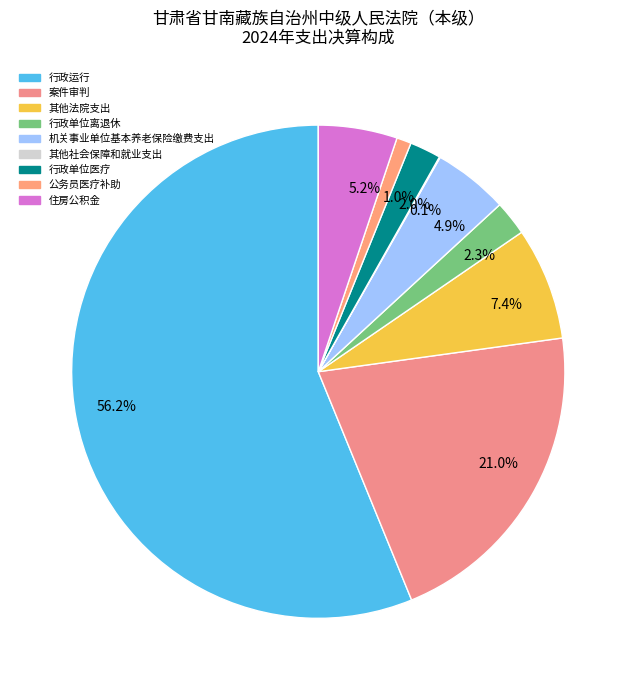

Between 5.2% and 2.3%, which is larger?

5.2%